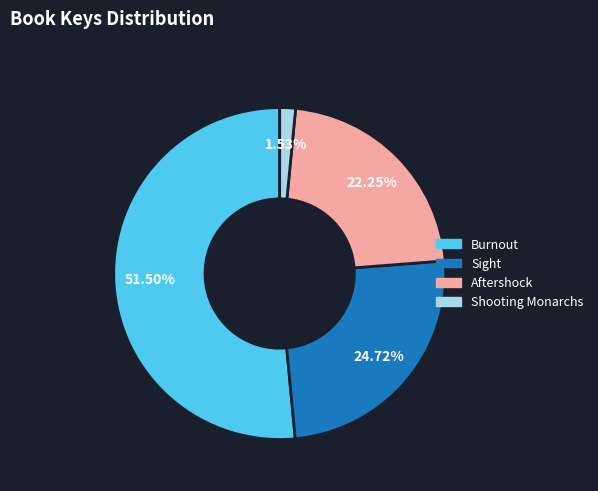

To the nearest percent, what percentage of the pie is Aftershock?

22%